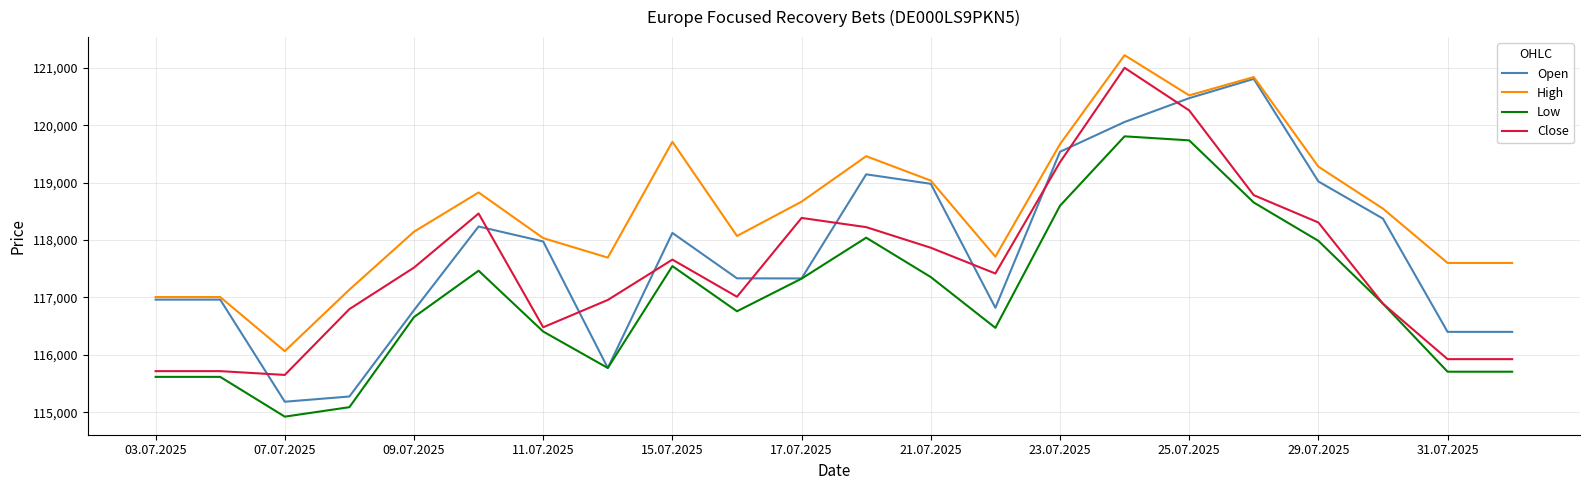

What is the maximum value for Open?

120808